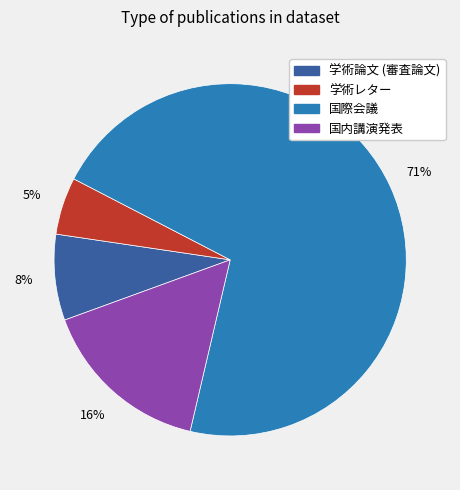

Is the sum of 国内講演発表 and 学術論文 (審査論文) greater than half?

No